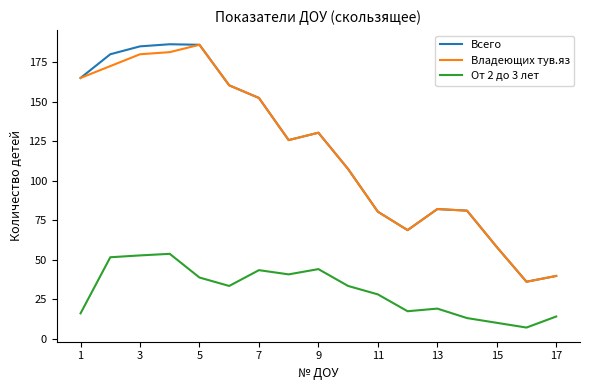

True or false: Всего has more than 1 interior local peaks.

True